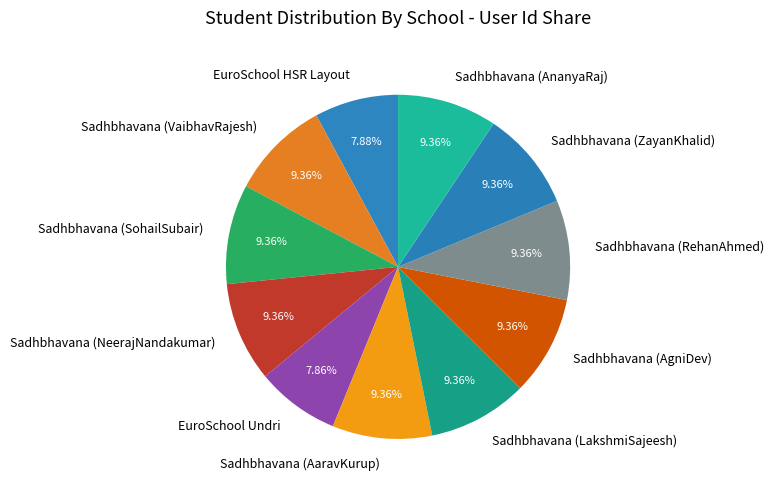

Count the number of slices in the pie.

11